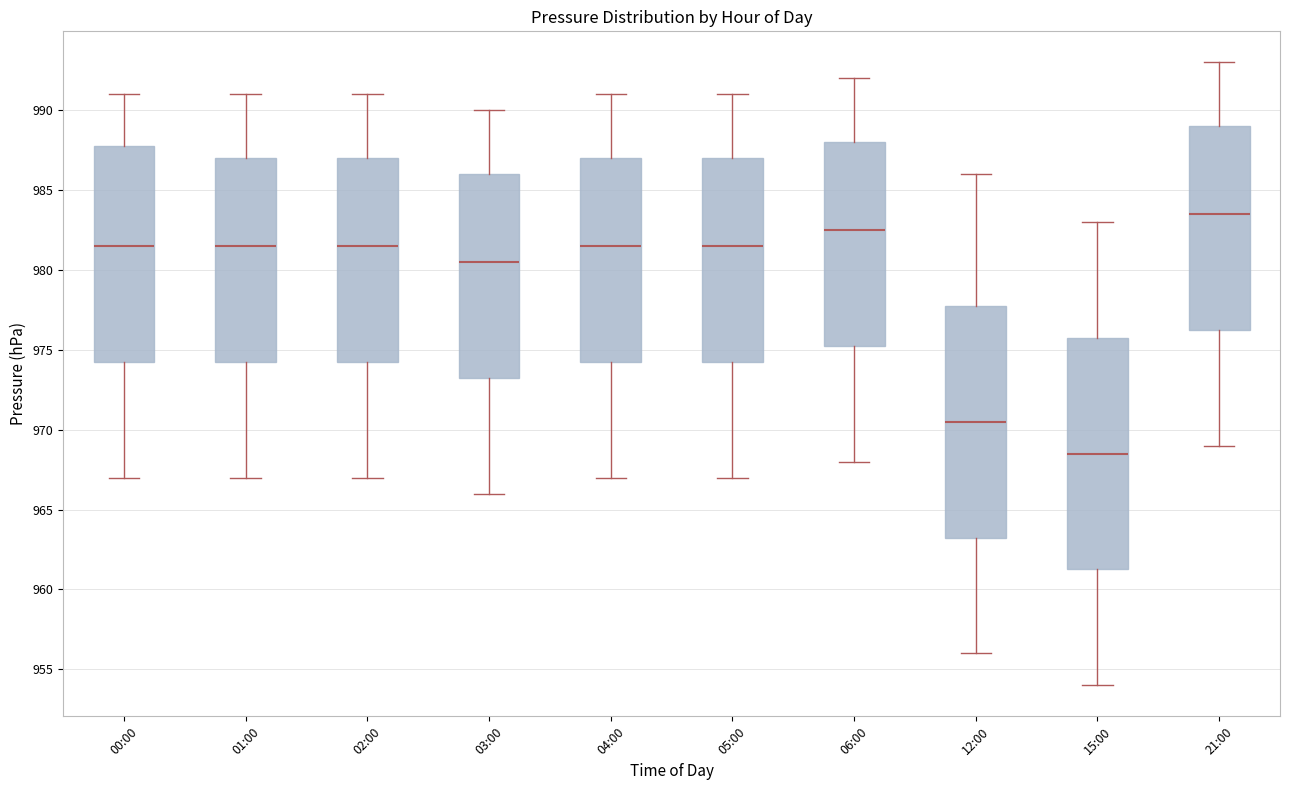

Reading left to right, transcribe this box plot: for each box, give where its median line is, the range the box spans, and where its two whiskers end, as read against the y-axis. The values are not printed on the chart, so give them approximately, as read against the axis.

00:00: median 981.5, box 974.5 to 988.0, whiskers 967.0 to 991.0
01:00: median 981.5, box 974.5 to 987.0, whiskers 967.0 to 991.0
02:00: median 981.5, box 974.5 to 987.0, whiskers 967.0 to 991.0
03:00: median 980.5, box 973.5 to 986.0, whiskers 966.0 to 990.0
04:00: median 981.5, box 974.5 to 987.0, whiskers 967.0 to 991.0
05:00: median 981.5, box 974.5 to 987.0, whiskers 967.0 to 991.0
06:00: median 982.5, box 975.5 to 988.0, whiskers 968.0 to 992.0
12:00: median 970.5, box 963.5 to 978.0, whiskers 956.0 to 986.0
15:00: median 968.5, box 961.5 to 976.0, whiskers 954.0 to 983.0
21:00: median 983.5, box 976.5 to 989.0, whiskers 969.0 to 993.0